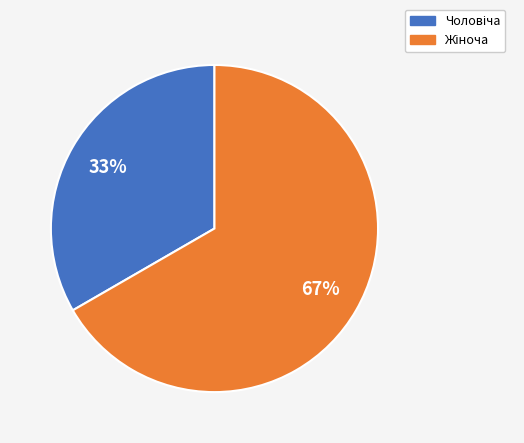

To the nearest percent, what is the average slice percentage?

50%